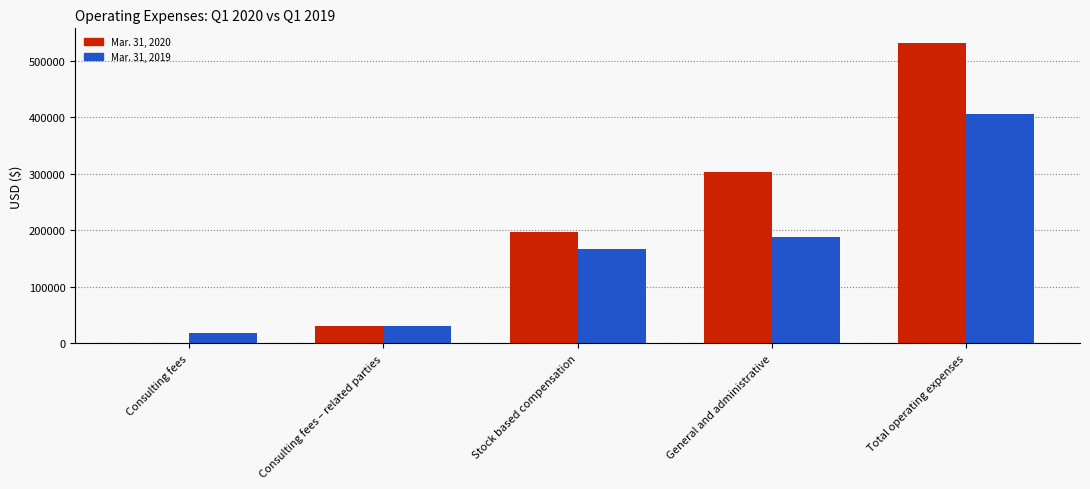

The value of Mar. 31, 2020 at General and administrative is 208532. True or false?

False